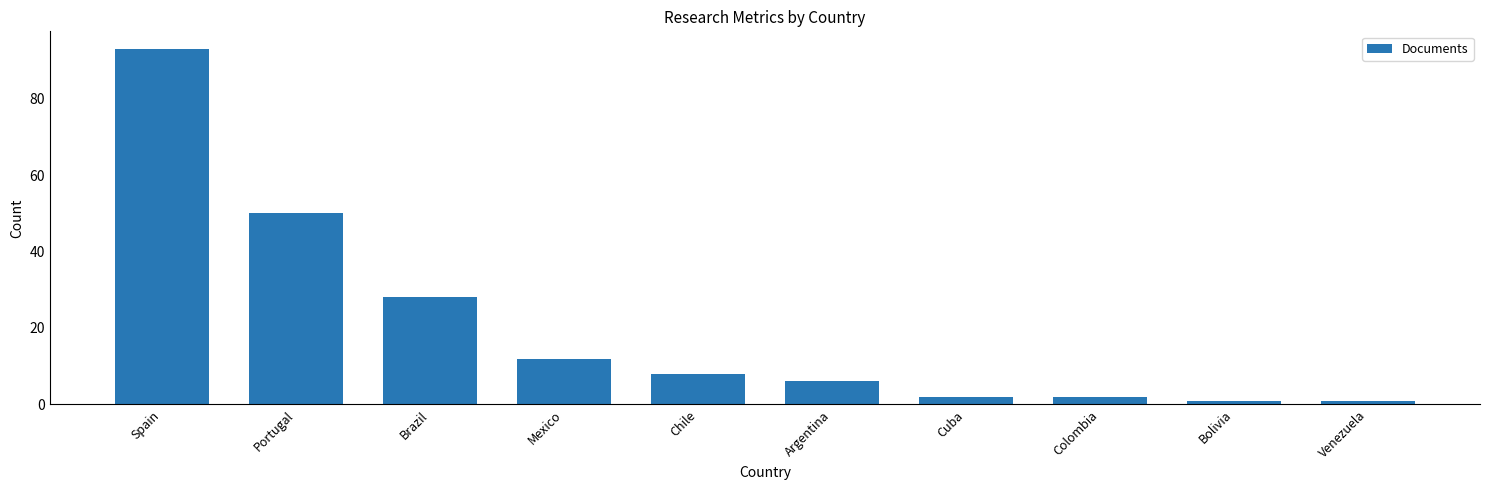

What is the label of the 9th bar from the left?

Bolivia